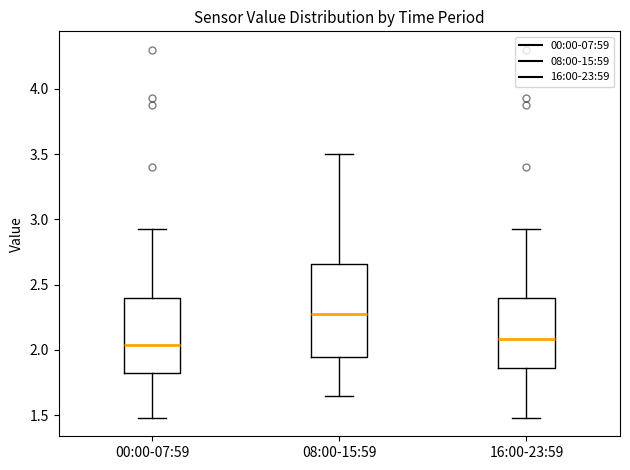

Reading left to right, transcribe this box plot: for each box, give where its median line is, the range the box spans, and where its two whiskers end, as read against the y-axis. The values are not printed on the chart, so give them approximately, as read against the axis.

00:00-07:59: median 2.05, box 1.80 to 2.40, whiskers 1.50 to 2.95
08:00-15:59: median 2.30, box 1.95 to 2.65, whiskers 1.65 to 3.50
16:00-23:59: median 2.10, box 1.85 to 2.40, whiskers 1.50 to 2.95